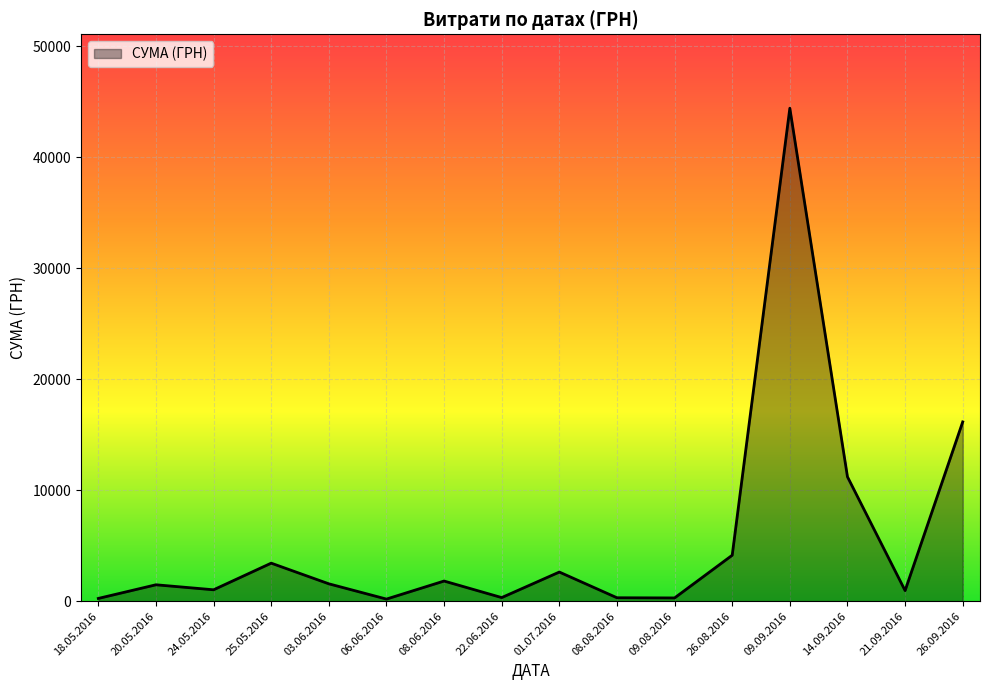

True or false: the data shows 11265.3 at 26.09.2016.

False